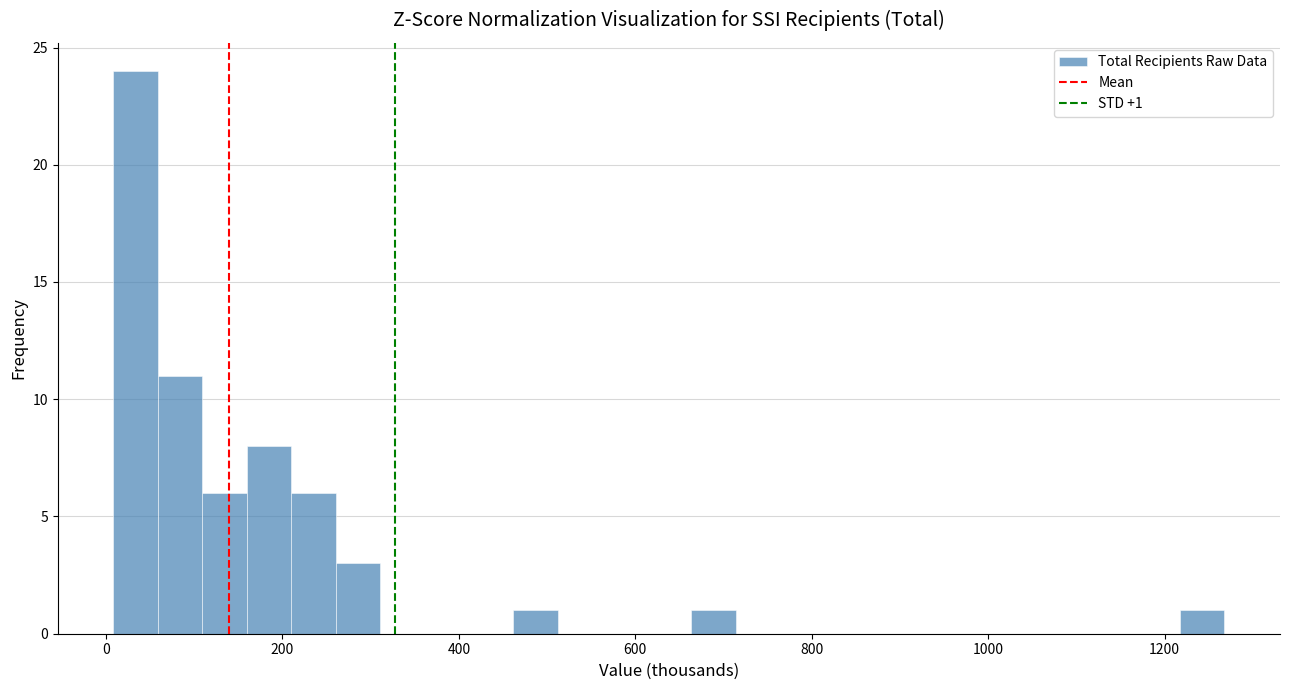

Around what value on the x-axis is the tallest bar? Give the approximate position of its centre, as read against the axis.

40